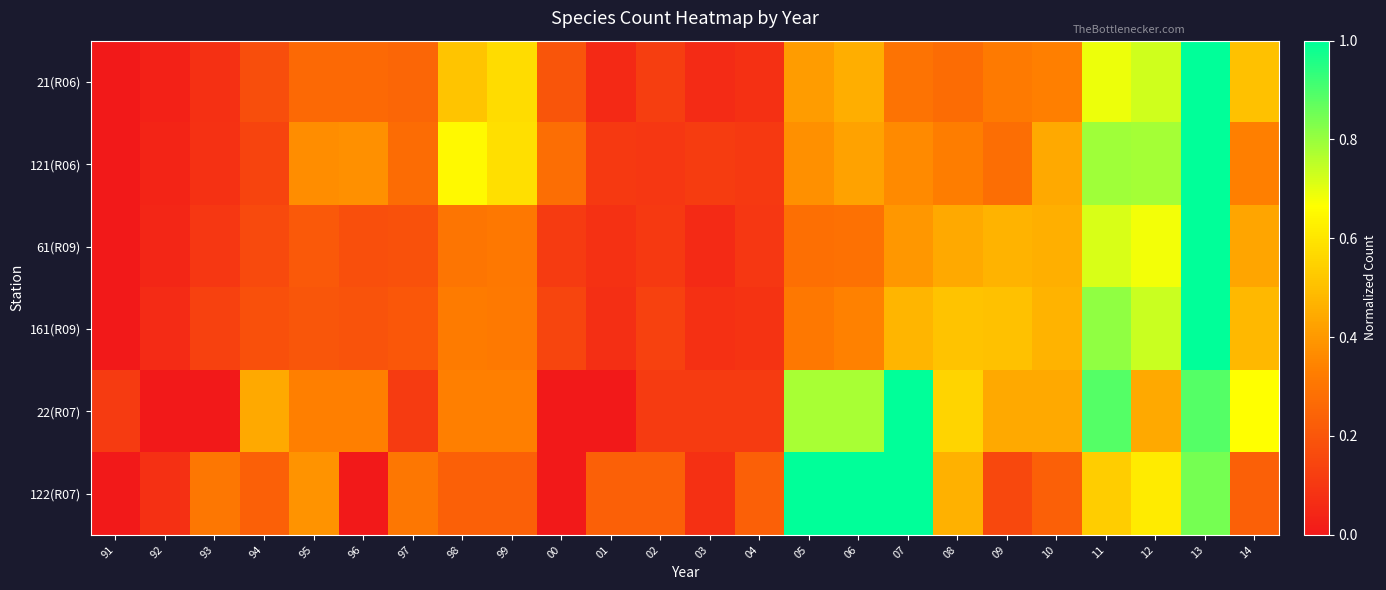

Reading right to left, extract all data points from this chart.

21(R06): 14=0.5	13=1.0	12=0.7	11=0.7	10=0.3	09=0.3	08=0.3	07=0.3	06=0.5	05=0.4	04=0.1	03=0.1	02=0.1	01=0.1	00=0.2	99=0.6	98=0.5	97=0.2	96=0.3	95=0.3	94=0.2	93=0.1	92=0.0	91=0.0
121(R06): 14=0.3	13=1.0	12=0.8	11=0.8	10=0.4	09=0.3	08=0.3	07=0.4	06=0.4	05=0.4	04=0.1	03=0.1	02=0.1	01=0.1	00=0.3	99=0.6	98=0.6	97=0.3	96=0.4	95=0.4	94=0.1	93=0.1	92=0.0	91=0.0
61(R09): 14=0.4	13=1.0	12=0.7	11=0.7	10=0.5	09=0.5	08=0.4	07=0.4	06=0.3	05=0.3	04=0.1	03=0.1	02=0.1	01=0.1	00=0.1	99=0.3	98=0.3	97=0.2	96=0.2	95=0.2	94=0.2	93=0.1	92=0.0	91=0.0
161(R09): 14=0.5	13=1.0	12=0.7	11=0.8	10=0.5	09=0.5	08=0.5	07=0.5	06=0.3	05=0.3	04=0.1	03=0.1	02=0.1	01=0.1	00=0.1	99=0.3	98=0.3	97=0.2	96=0.2	95=0.2	94=0.2	93=0.1	92=0.1	91=0.0
22(R07): 14=0.7	13=0.9	12=0.4	11=0.9	10=0.4	09=0.4	08=0.6	07=1.0	06=0.8	05=0.8	04=0.1	03=0.1	02=0.1	01=0.0	00=0.0	99=0.3	98=0.3	97=0.1	96=0.3	95=0.3	94=0.4	93=0.0	92=0.0	91=0.1
122(R07): 14=0.2	13=0.8	12=0.6	11=0.5	10=0.2	09=0.2	08=0.5	07=1.0	06=1.0	05=1.0	04=0.2	03=0.1	02=0.2	01=0.2	00=0.0	99=0.2	98=0.2	97=0.3	96=0.0	95=0.4	94=0.2	93=0.3	92=0.1	91=0.0